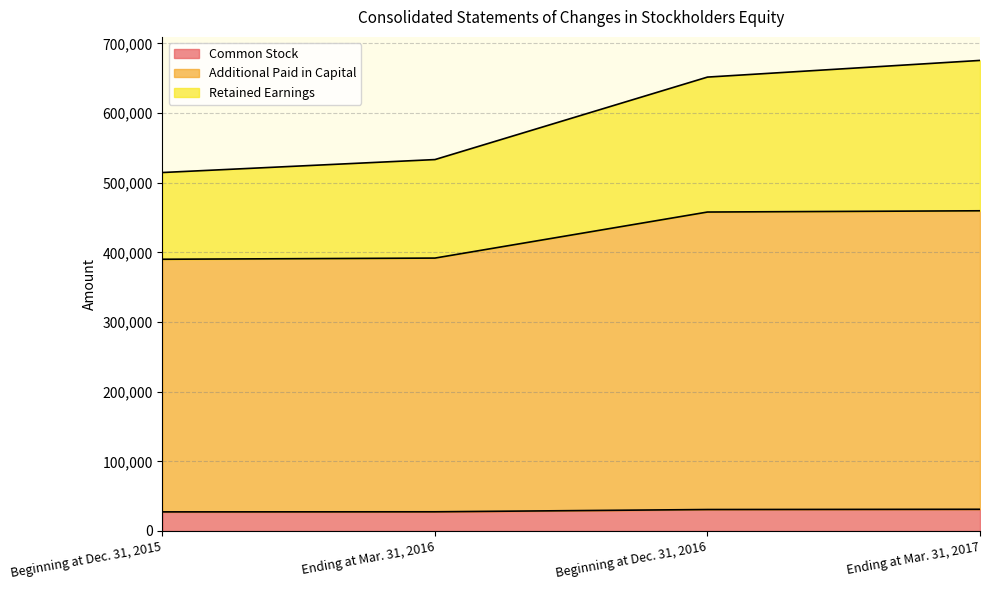

Rank the categories by Common Stock value from highest to lowest.

Ending at Mar. 31, 2017, Beginning at Dec. 31, 2016, Ending at Mar. 31, 2016, Beginning at Dec. 31, 2015